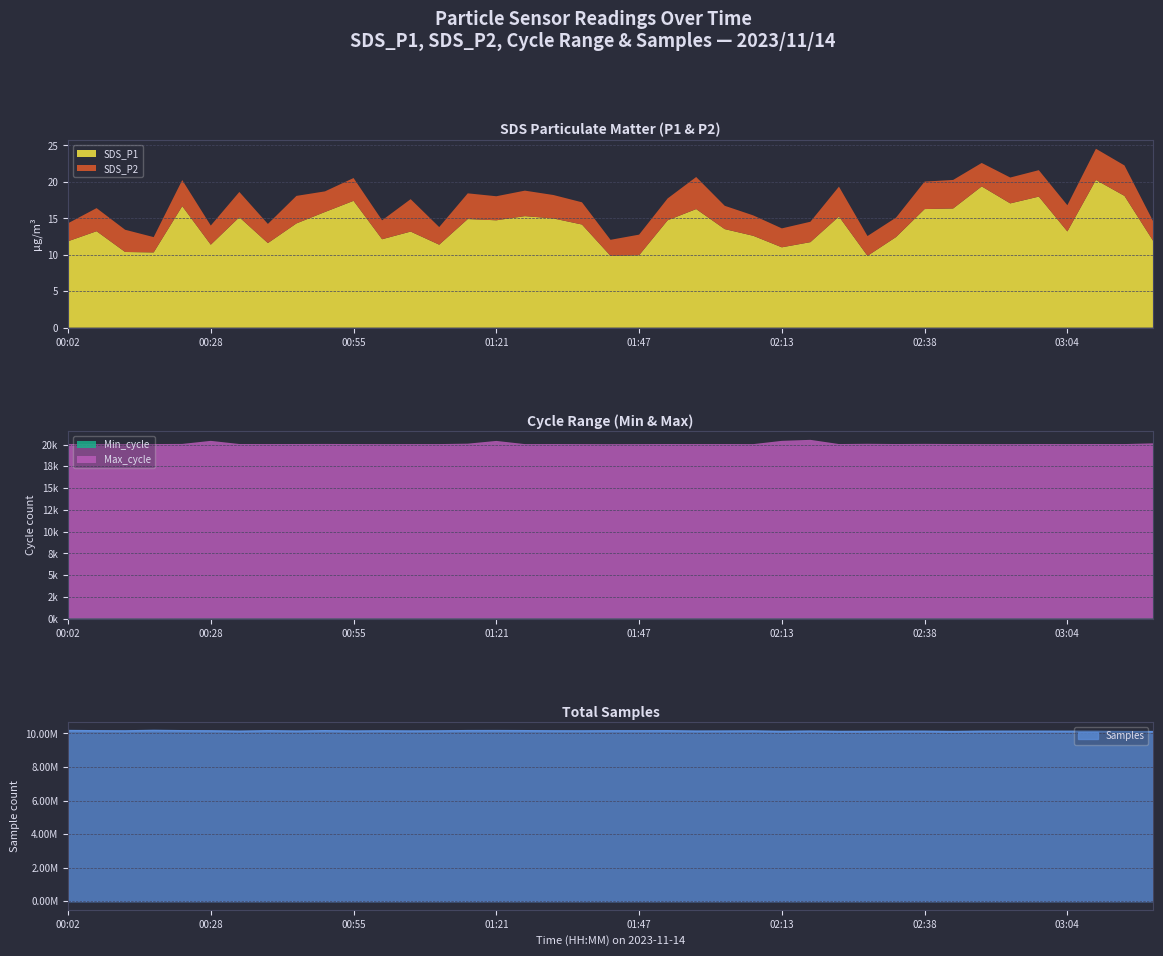

At which label does SDS_P2 first exceed 3?

00:08